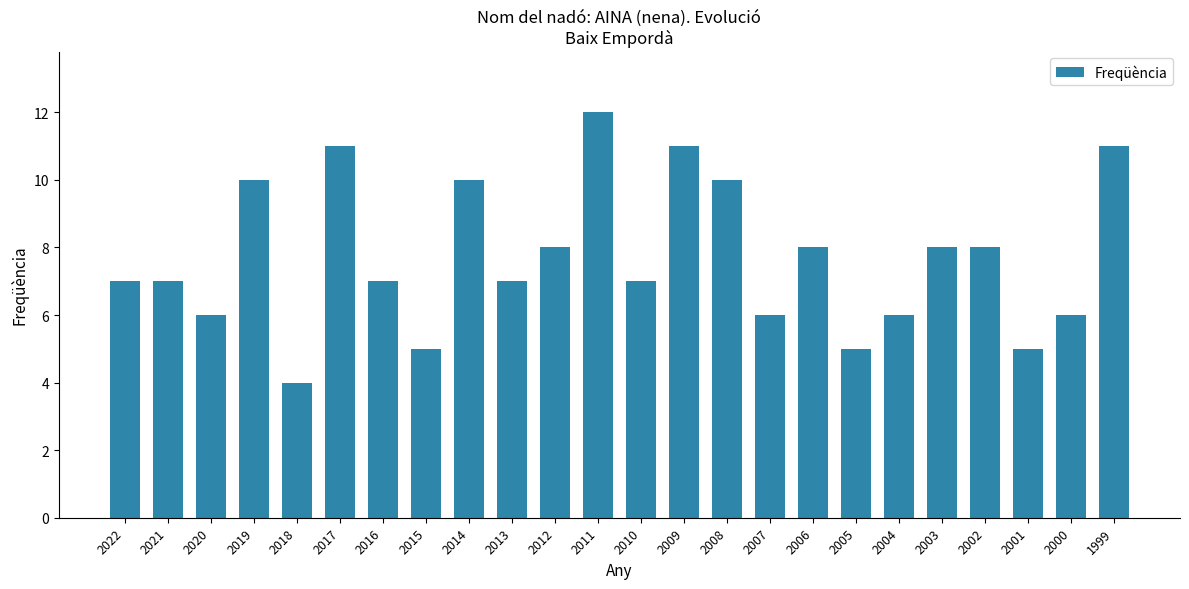

How many categories are shown in the chart?

24